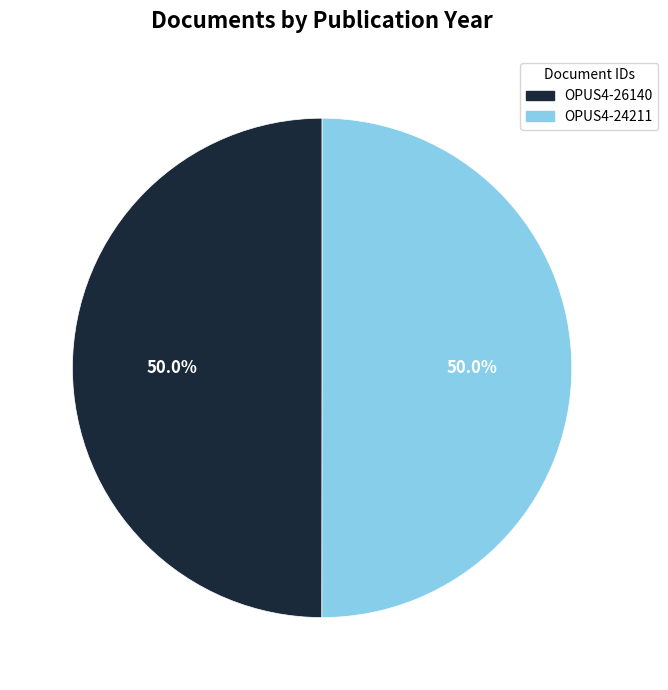

What percentage is the OPUS4-26140 slice, to the nearest percent?

50%